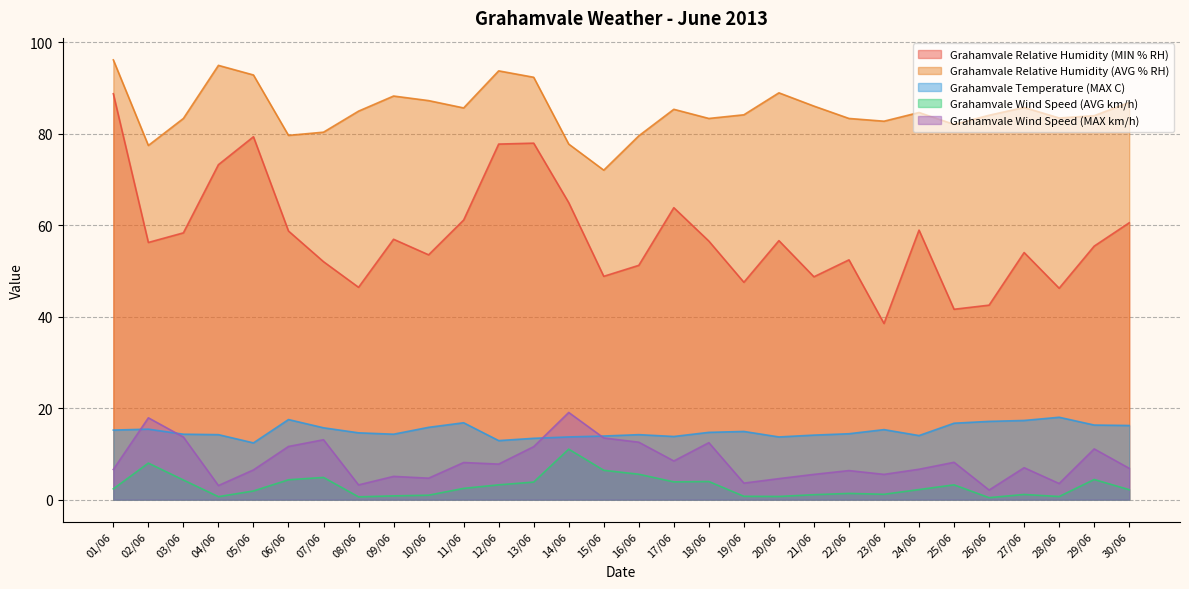

What is the label of the 2nd point from the right?

29/06